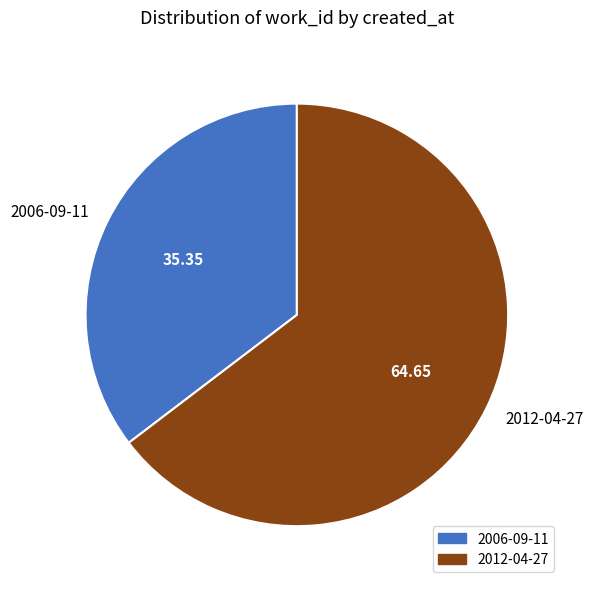

Count the number of slices in the pie.

2